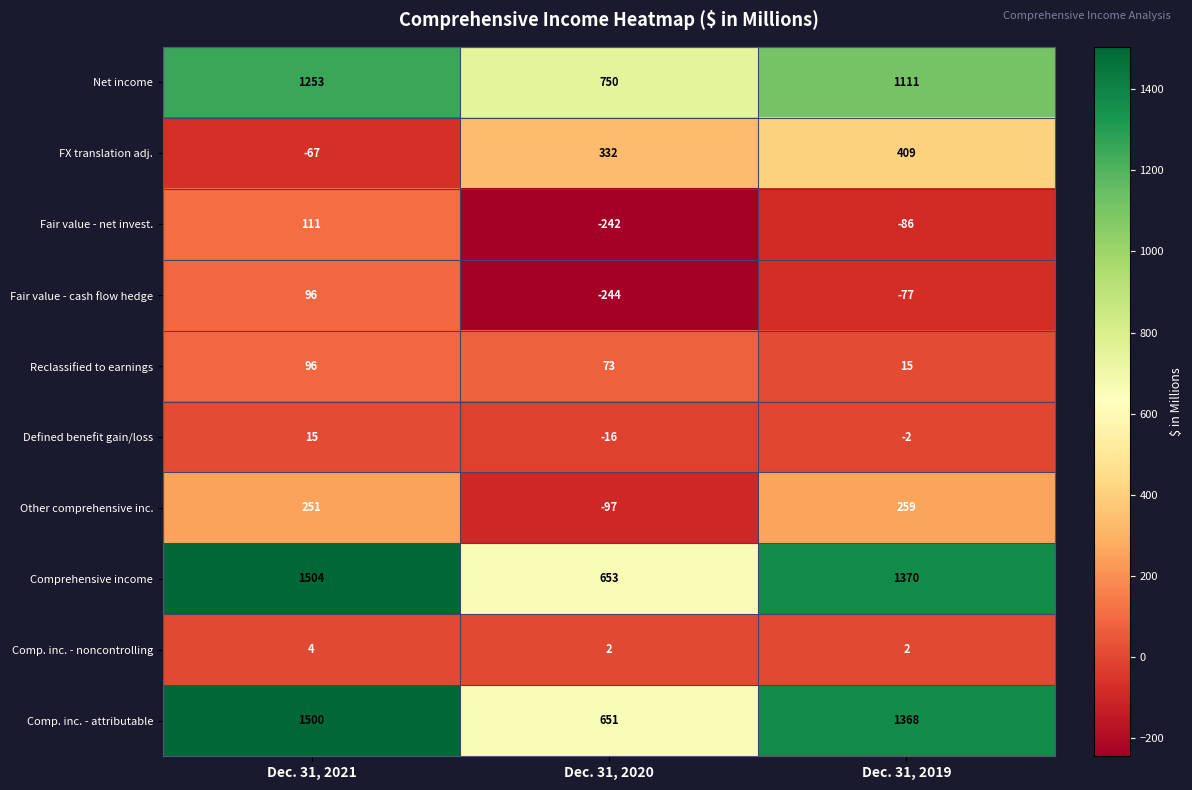

At which category is the sum across all series the highest?

Dec. 31, 2021